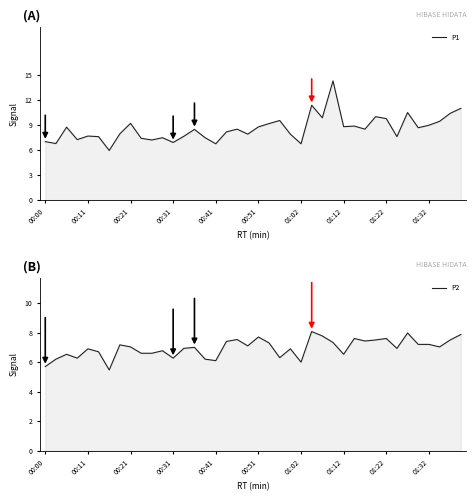

Reading left to right, list all the values displayed in this chart.

P1: 7.0	6.8	8.8	7.3	7.7	7.6	6.0	8.0	9.2	7.4	7.2	7.5	6.9	7.7	8.5	7.5	6.8	8.2	8.5	7.9	8.8	9.2	9.6	7.9	6.8	11.4	9.9	14.3	8.8	8.9	8.5	10.0	9.8	7.6	10.5	8.7	9.0	9.5	10.4	11.0
P2: 5.7	6.2	6.5	6.3	6.9	6.7	5.5	7.2	7.0	6.6	6.6	6.8	6.3	6.9	7.0	6.2	6.1	7.4	7.5	7.1	7.7	7.3	6.3	6.9	6.0	8.1	7.8	7.3	6.5	7.6	7.4	7.5	7.6	6.9	8.0	7.2	7.2	7.0	7.5	7.9